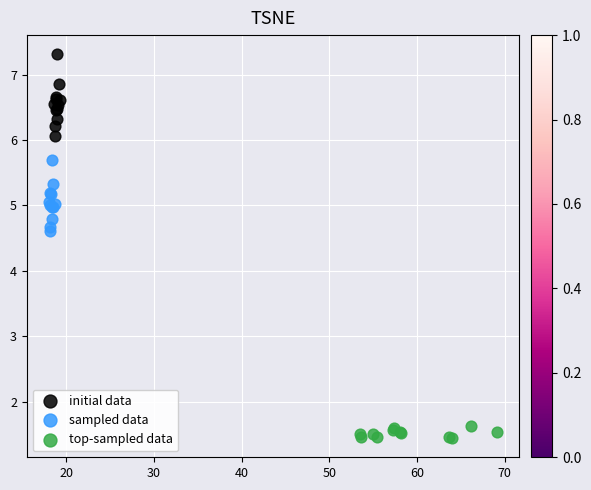

What are all the series names shown in the legend?

initial data, sampled data, top-sampled data